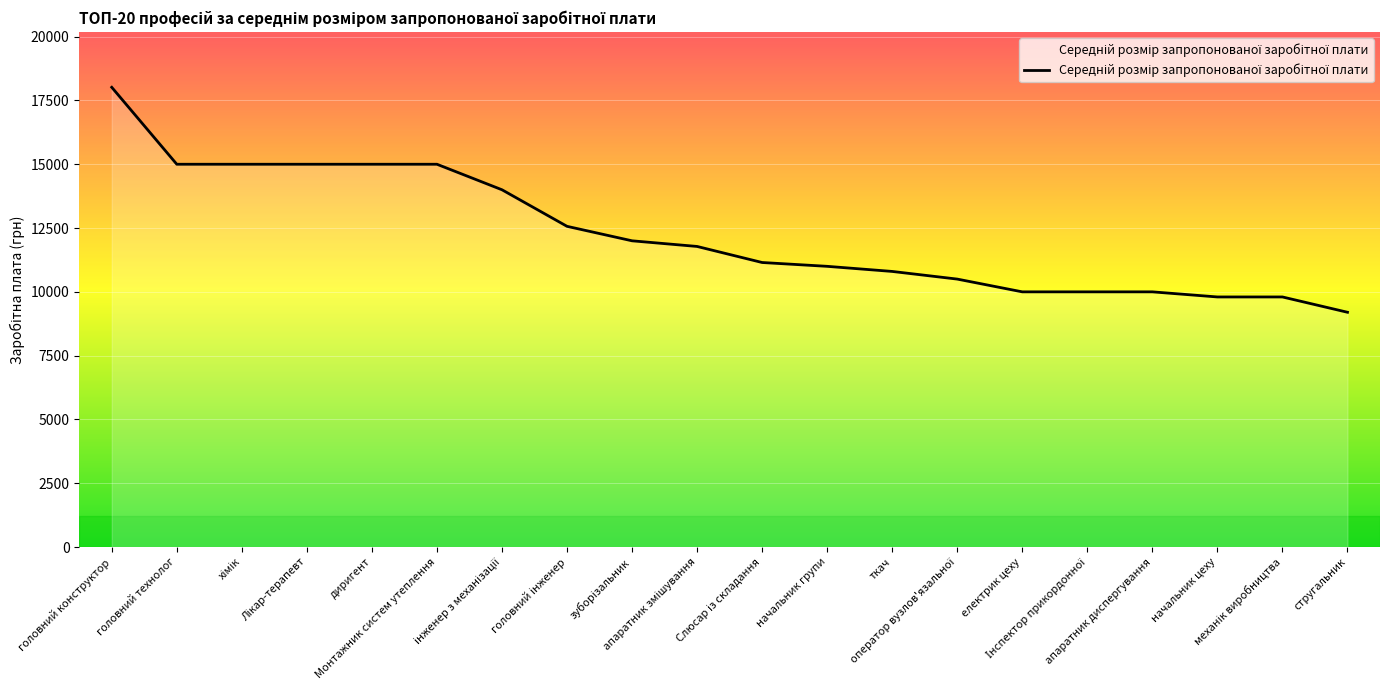

What is the greatest value displayed?

18015.0